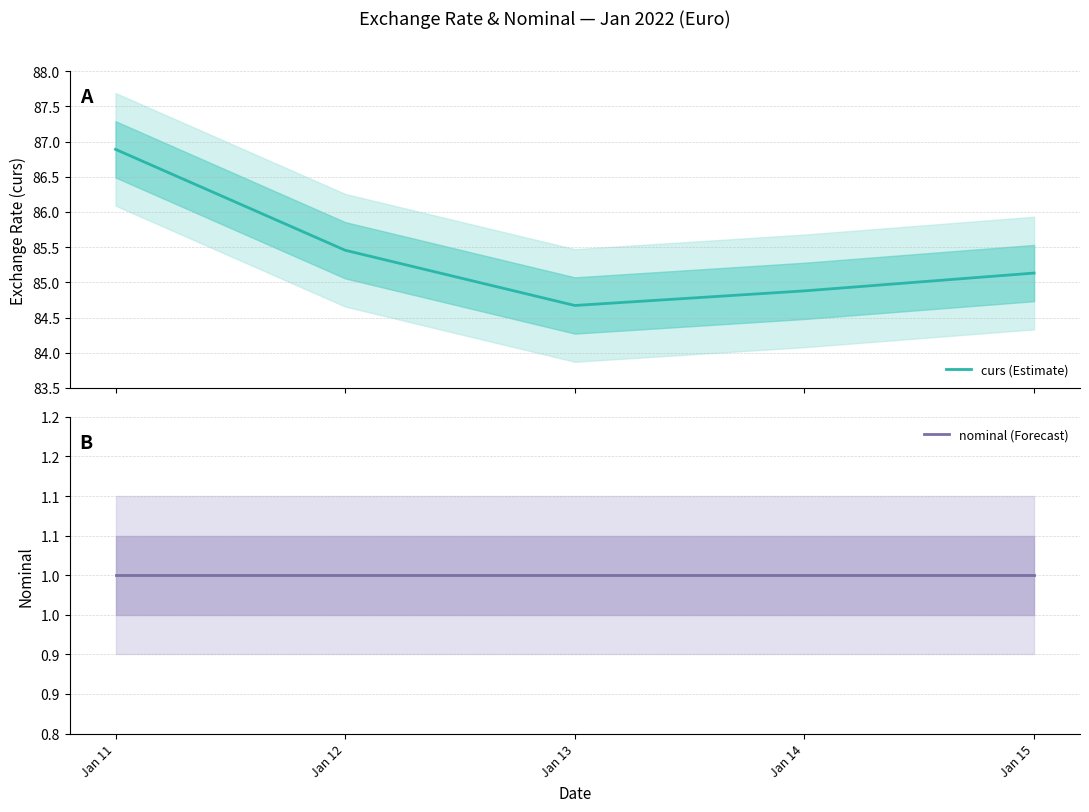

What is the difference between the maximum and minimum values in the curs (Estimate) series?

2.2